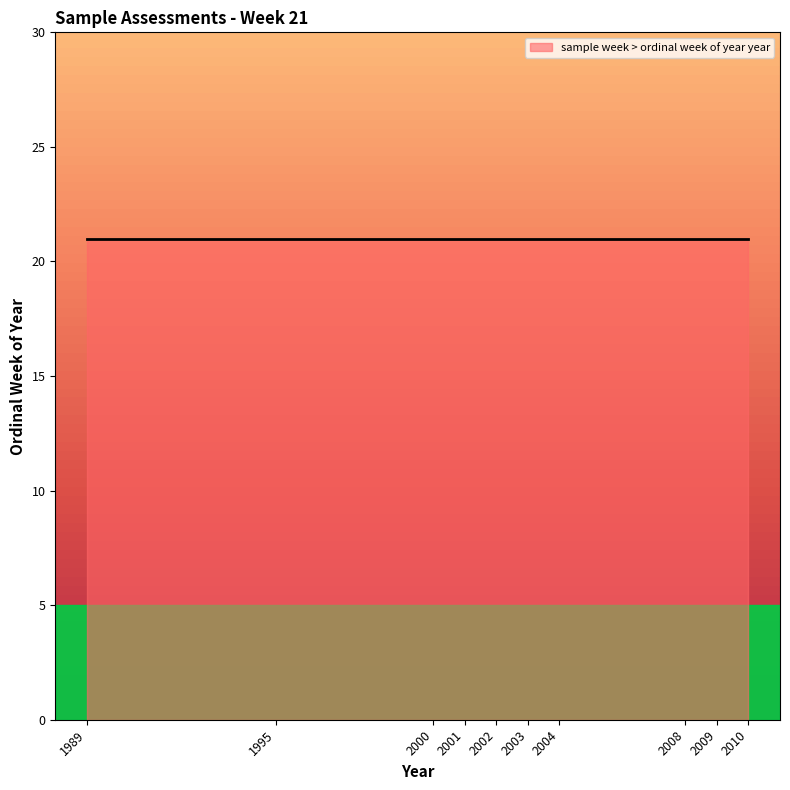

Approximately how many times larger is the value at 2004 compared to 2003?

1.0